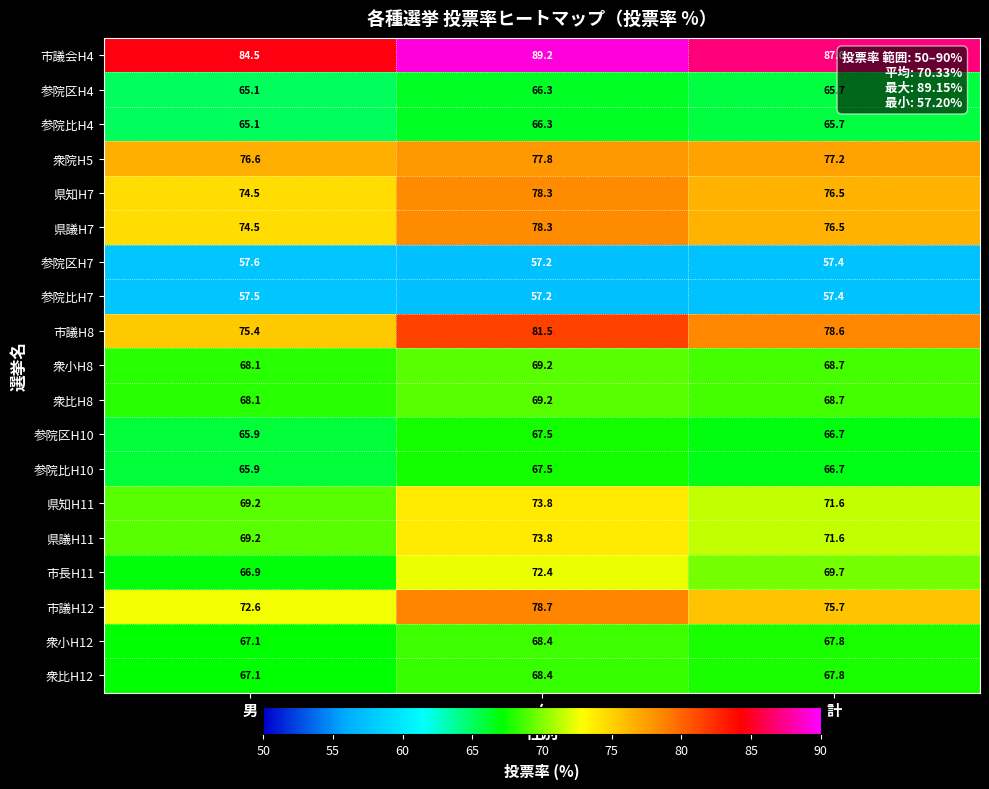

Between 男 and 計, which series saw the biggest shift?

市議H8